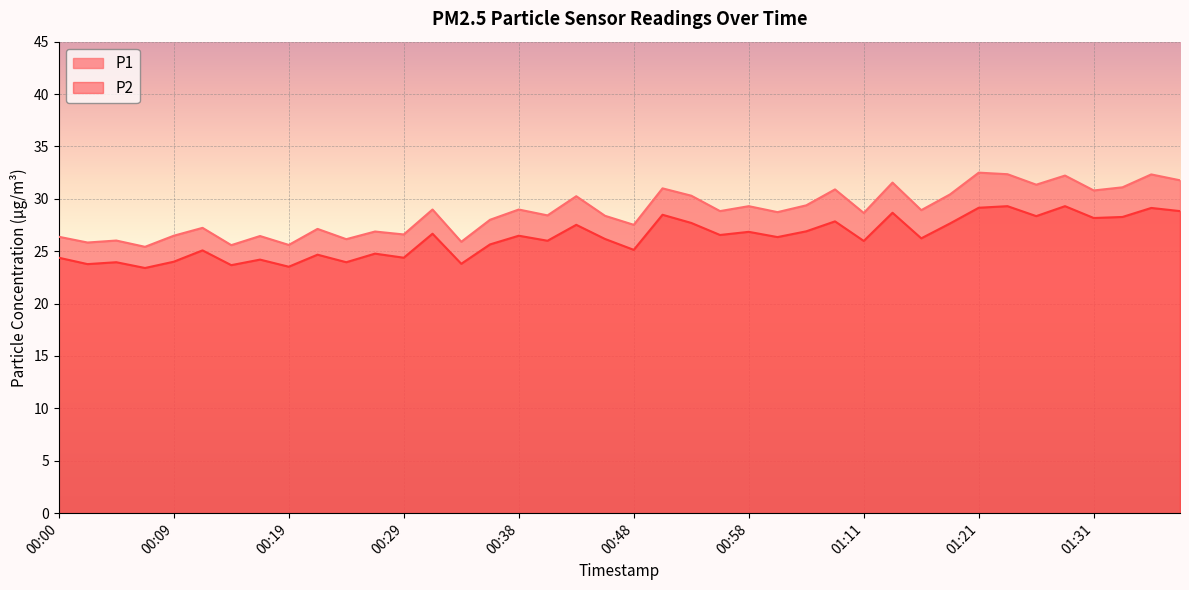

Where is the first local maximum for P2?

00:04